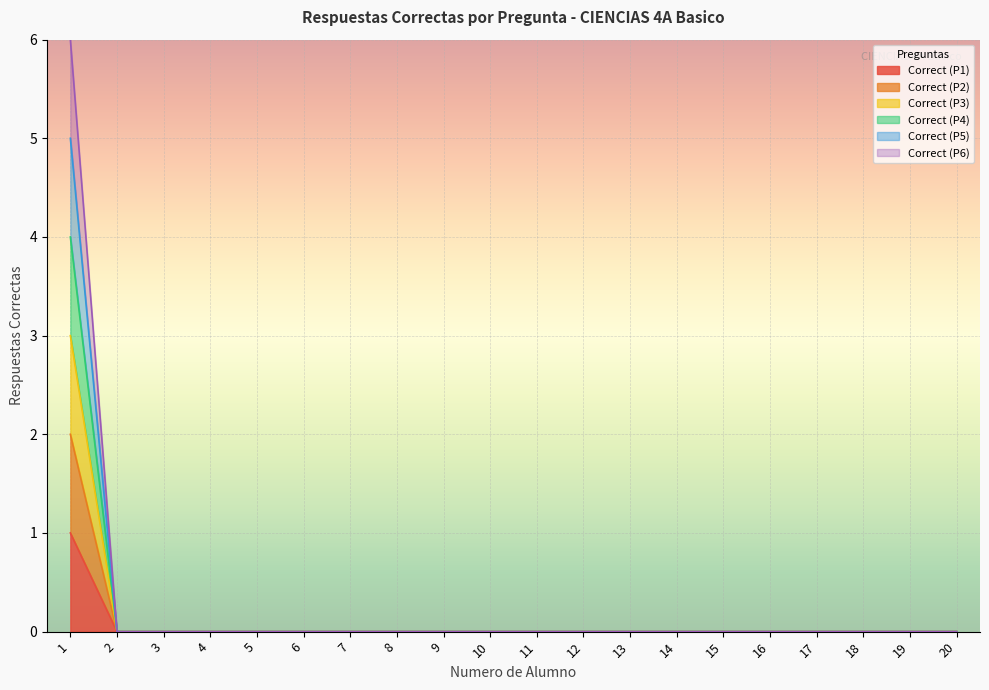

Count the number of categories in the chart.

20